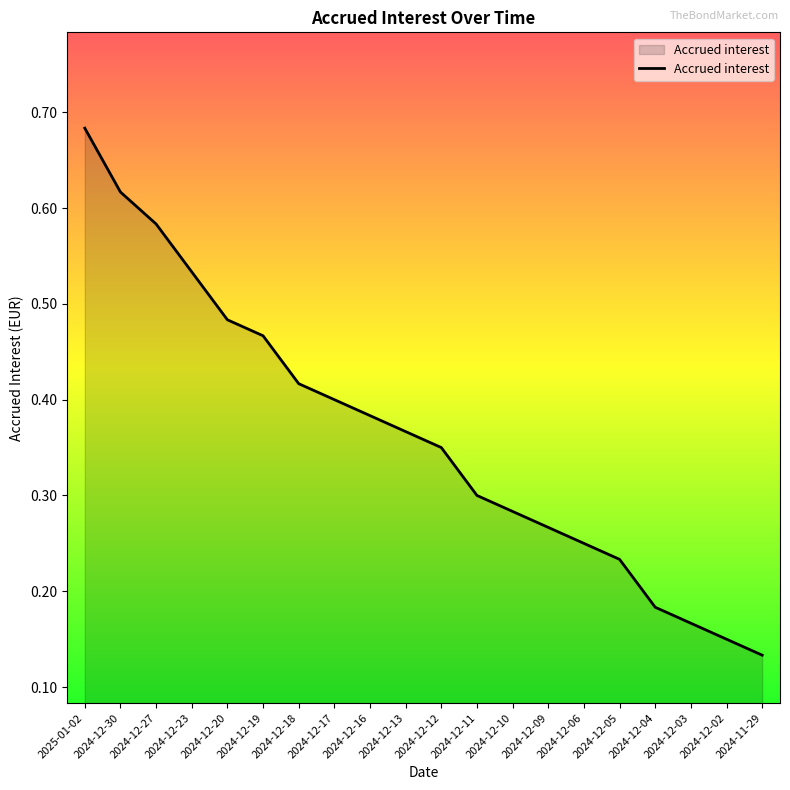

What is the change in value from 2024-12-23 to 2024-12-12?

-0.2